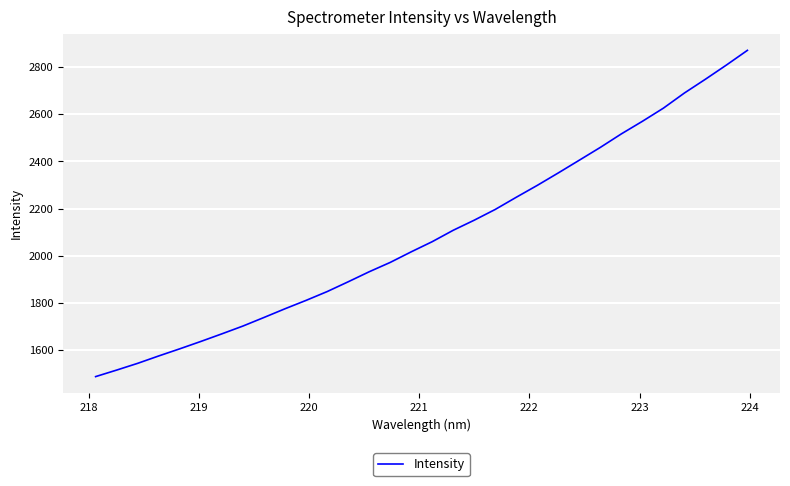

Does the chart have visible grid lines?

Yes